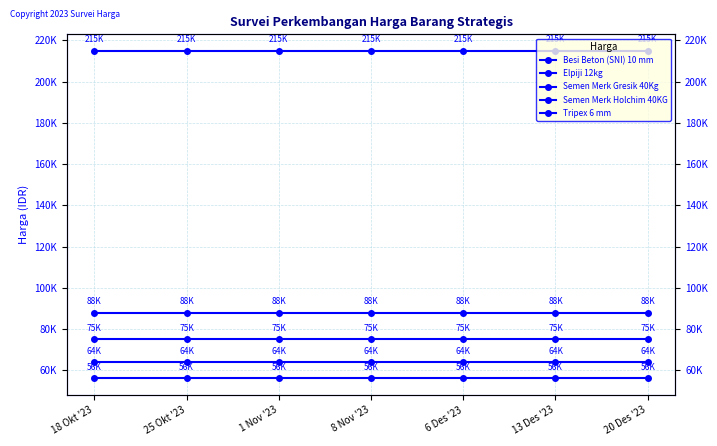

At which label does Semen Merk Holchim 40KG reach its peak?

18 Okt '23